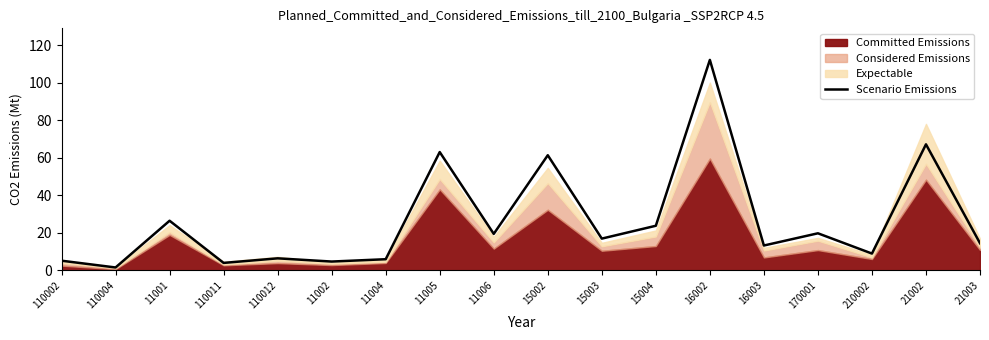

How many data points are less than 16?

9